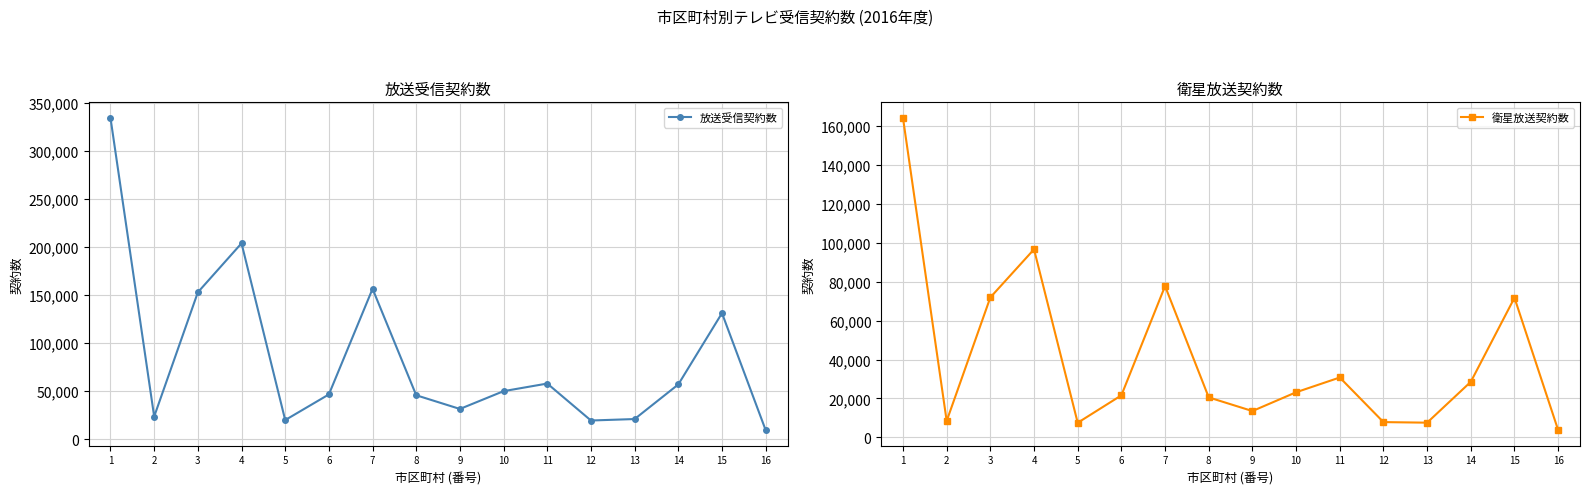

True or false: 衛星放送契約数 and 放送受信契約数 intersect in this chart.

False